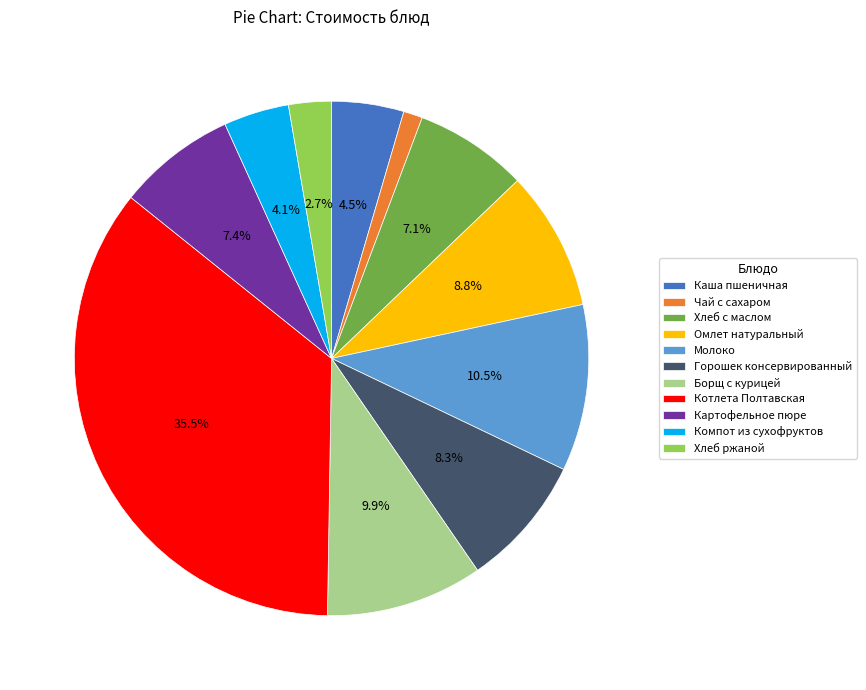

To the nearest percent, what is the difference between the largest and smallest slice percentages?

34%